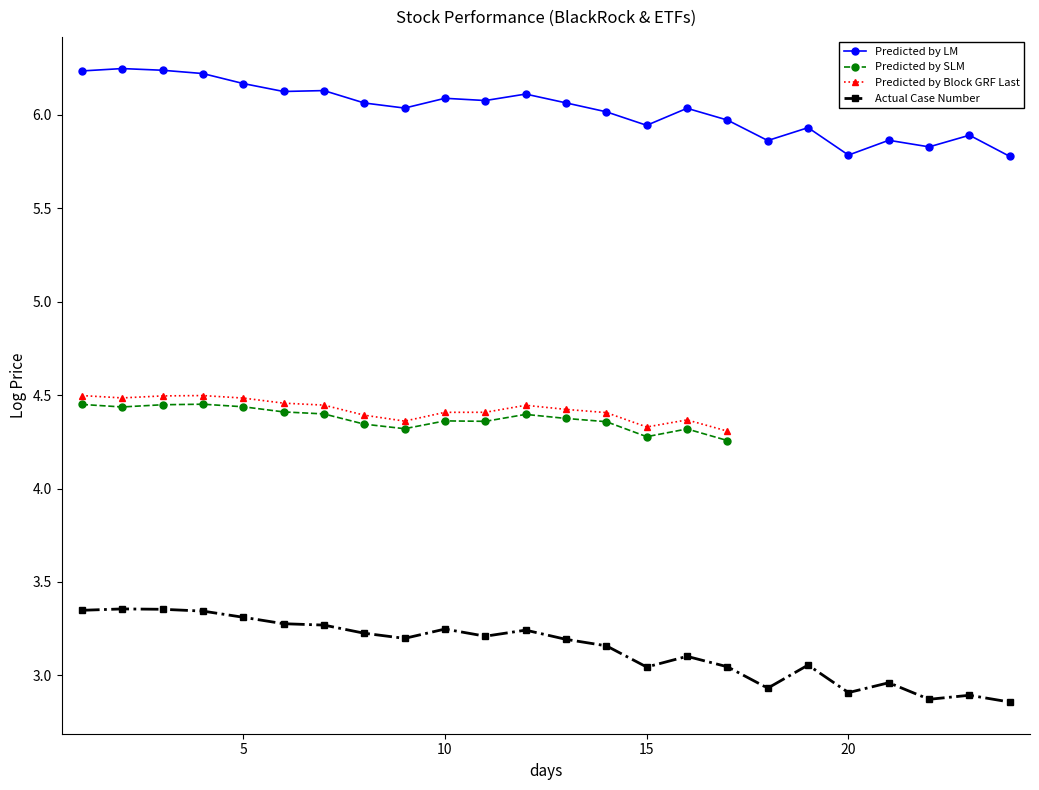

Which series has the widest spread of values?

Actual Case Number